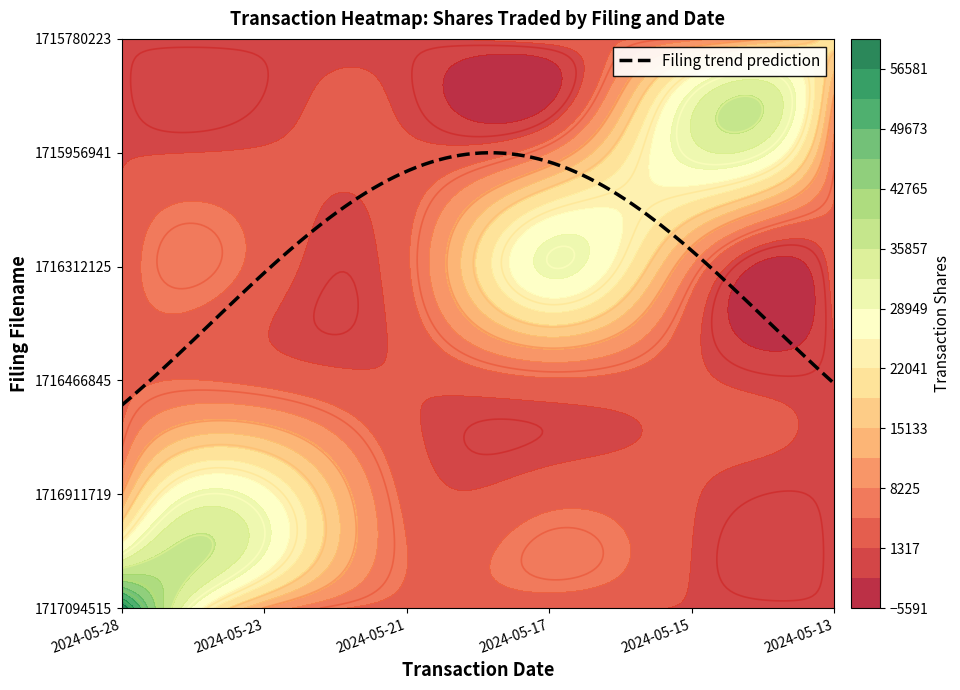

How many data points does each series have?

6